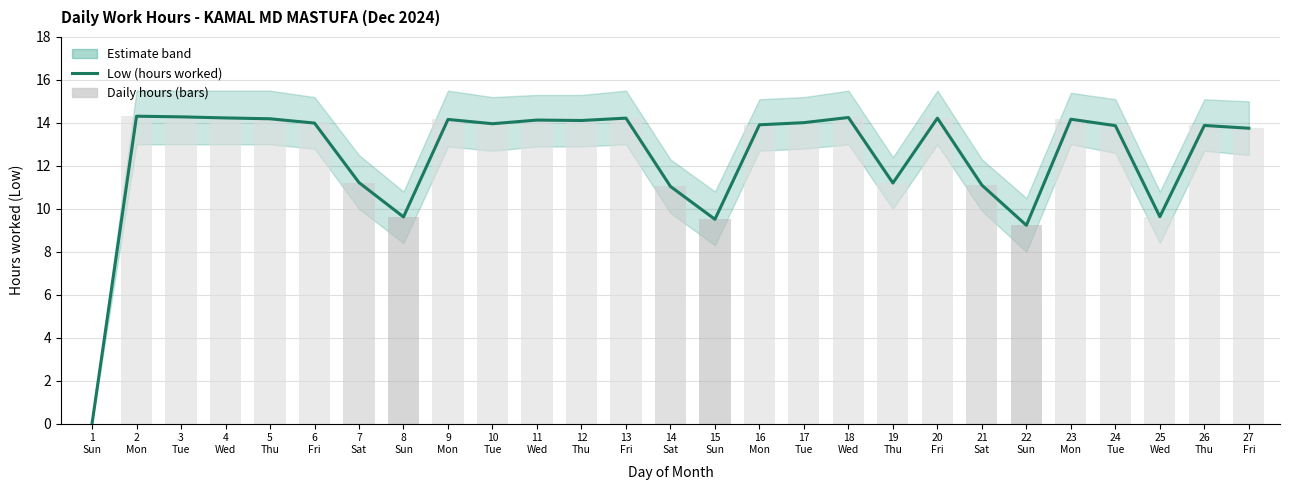

True or false: Low (hours worked) has a value of 3.0 at 14
Sat.

False